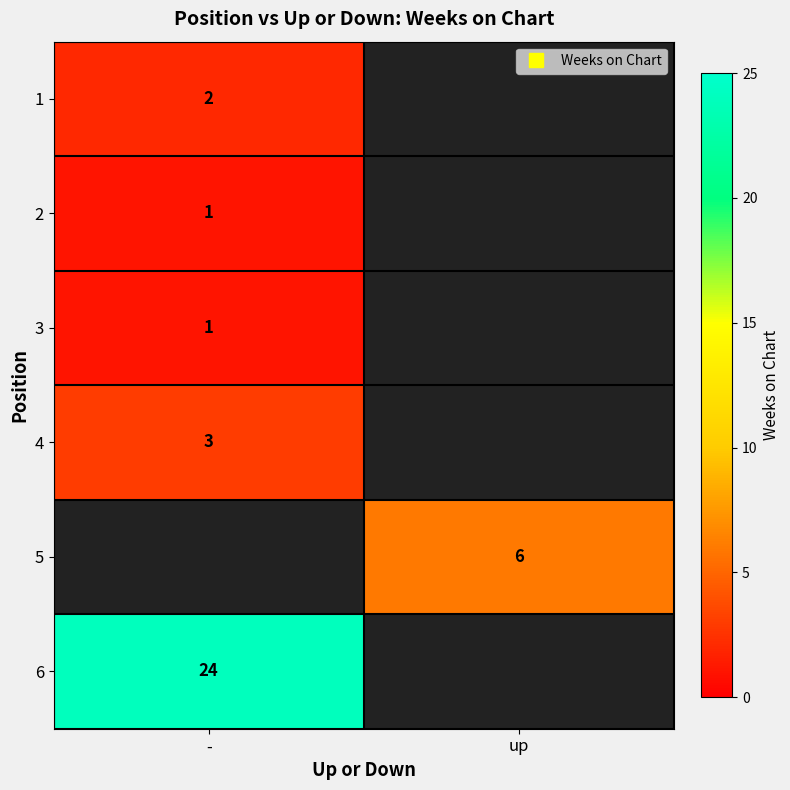

At how many categories does at least one series exceed 10?

1